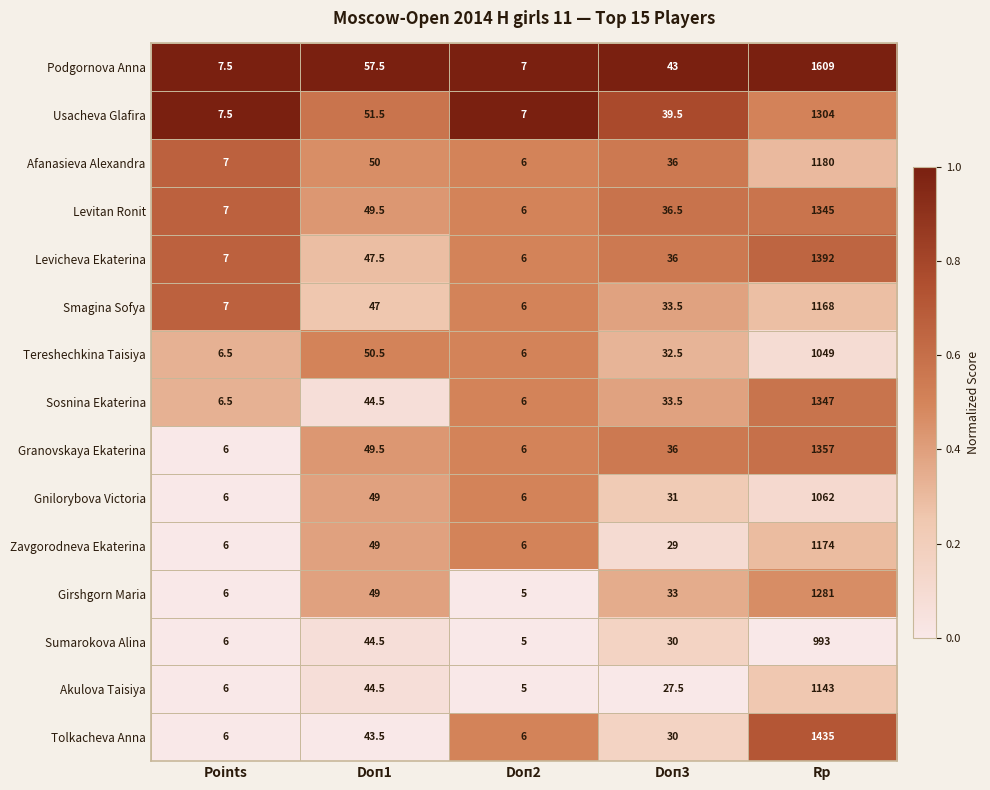

What is the sum of the Tereshechkina Taisiya values at Rp and Doп3?

1081.5